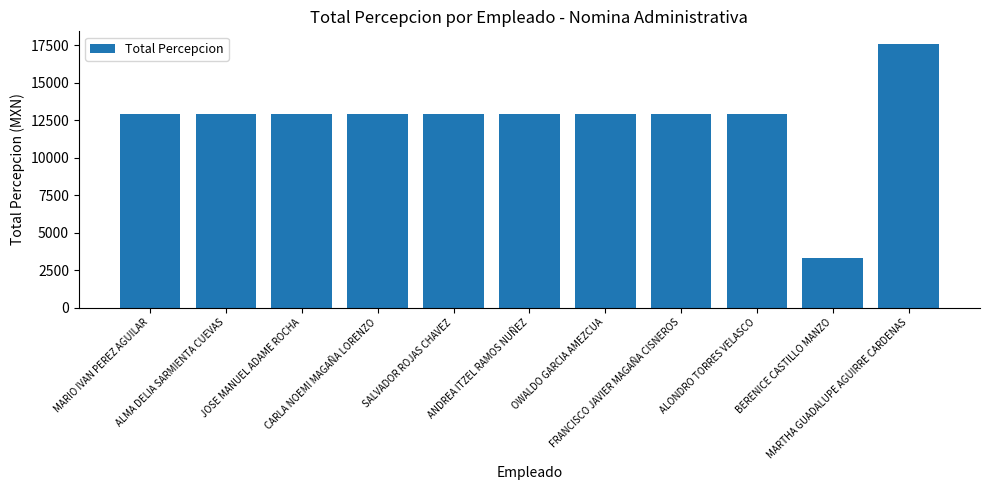

The value at OWALDO GARCIA AMEZCUA is 17482.5. True or false?

False